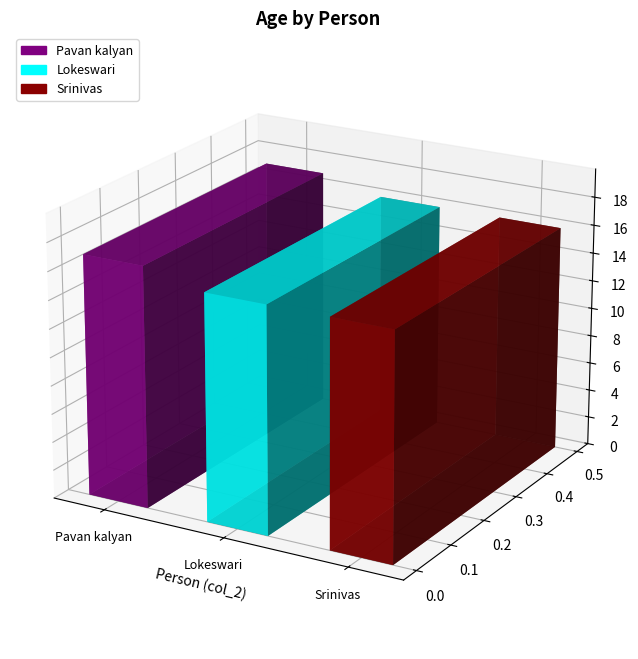

True or false: the data shows 16 at Lokeswari.

True